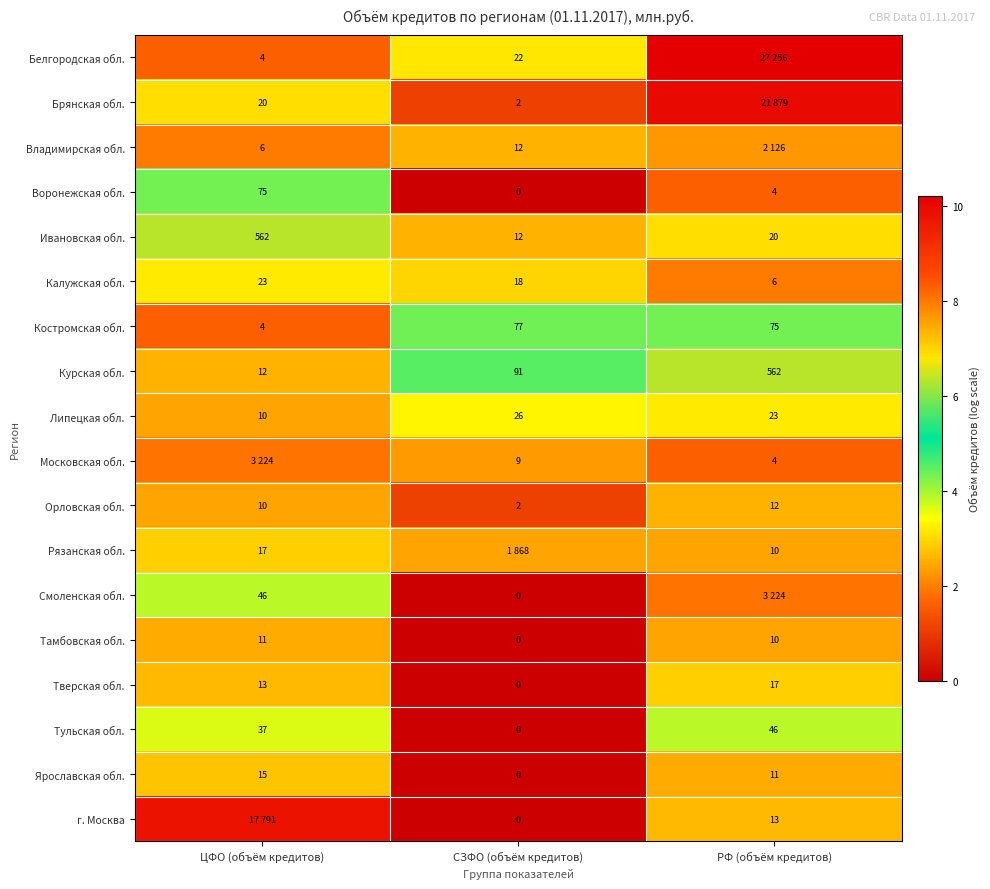

Which has a higher value, ЦФО (объём кредитов) or СЗФО (объём кредитов)?

СЗФО (объём кредитов)